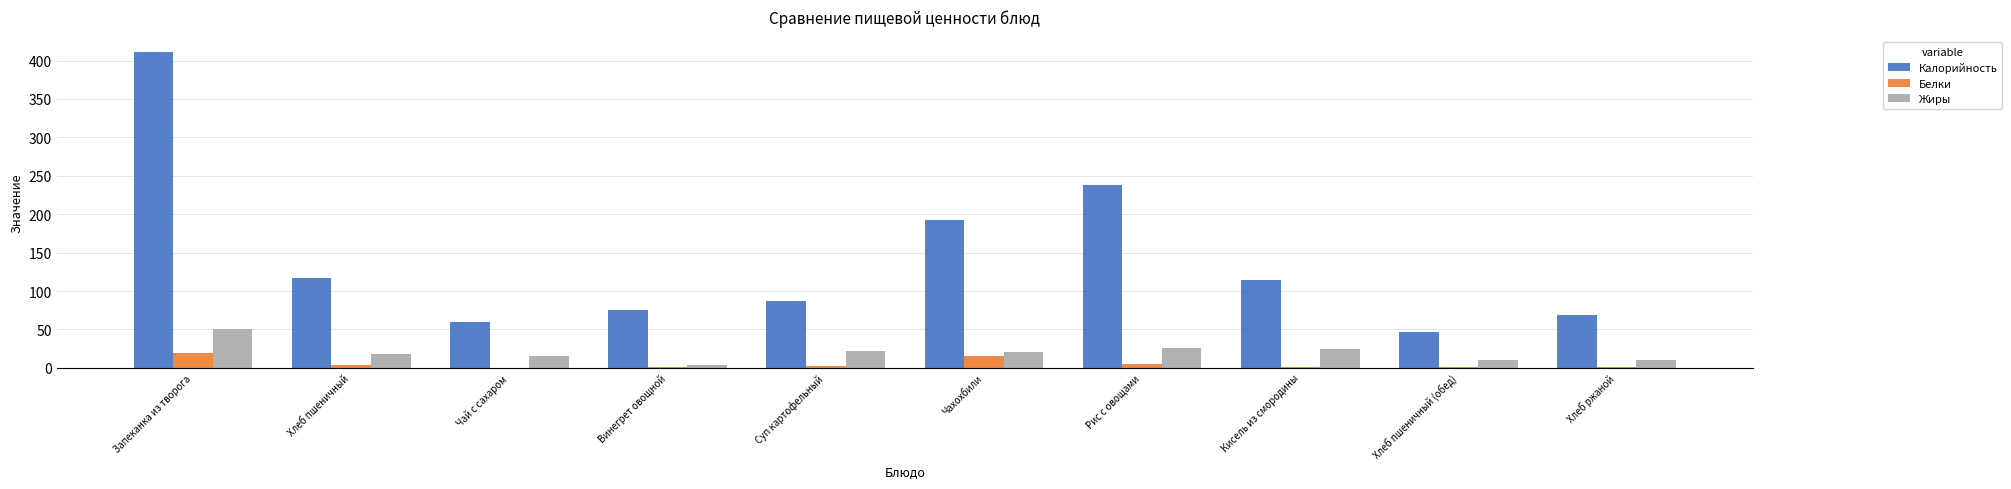

What is the sum of the Жиры values at Чай с сахаром and Винегрет овощной?

19.4